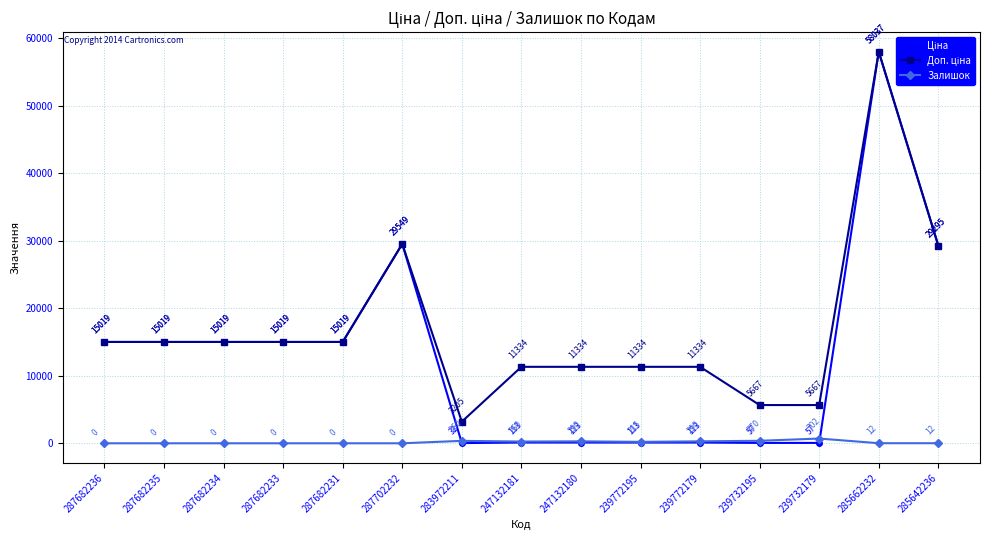

Is it true that Залишок equals 360.0 at 283972211?

True